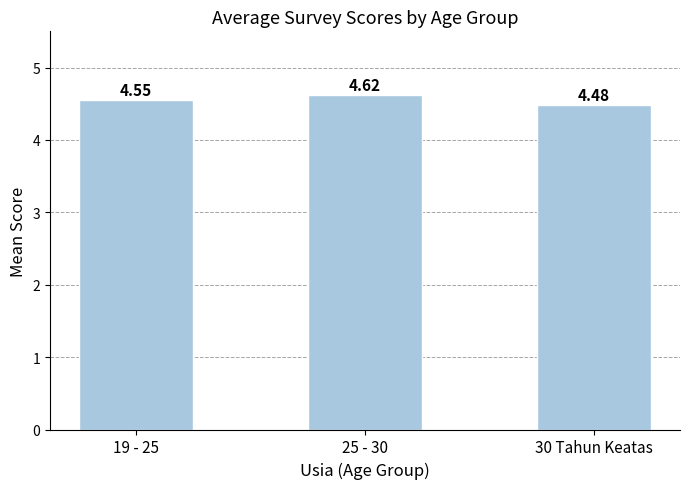

How many data points does each series have?

3